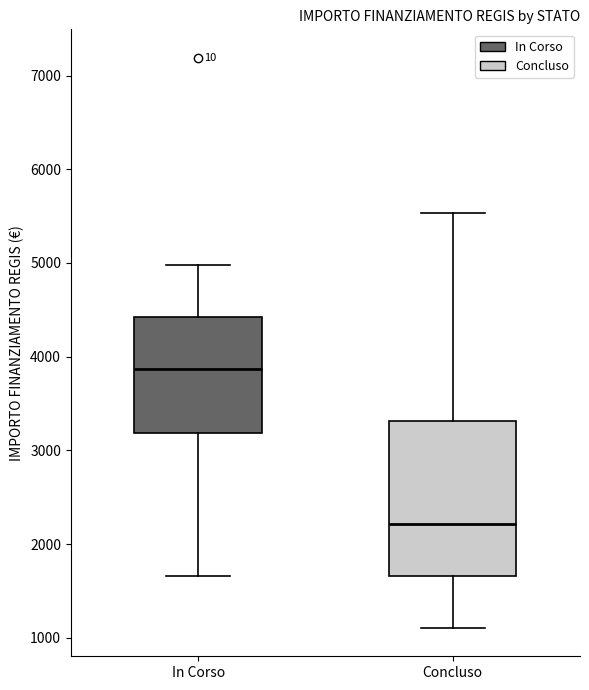

Where does the upper whisker of the box for In Corso end on the y-axis? The values are not printed on the chart, so give them approximately, as read against the axis.

5000